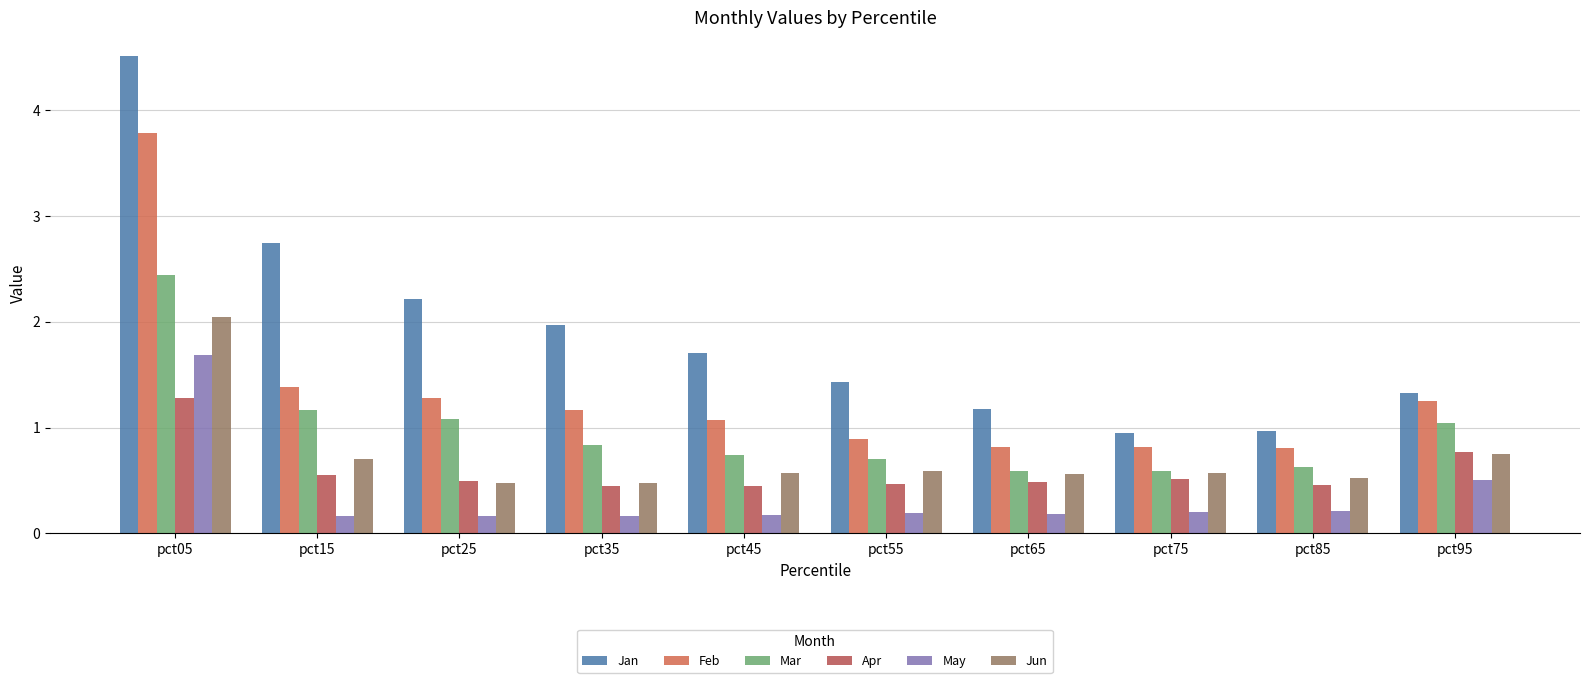

Rank the series at pct25 from highest to lowest value.

Jan, Feb, Mar, Apr, Jun, May